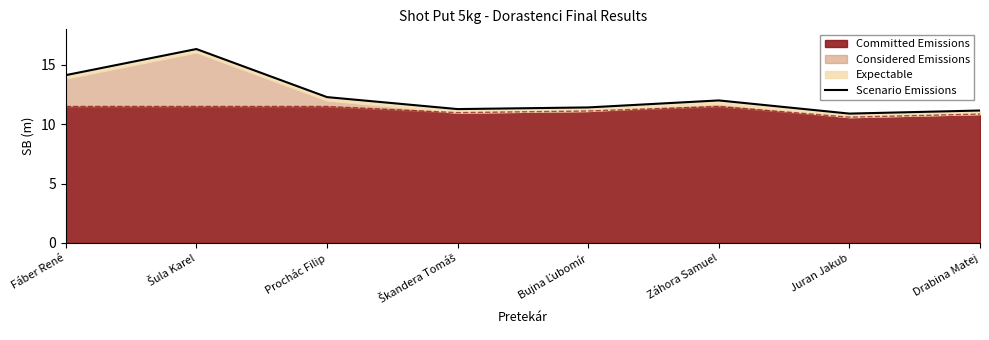

Where is the first local minimum?

Škandera Tomáš